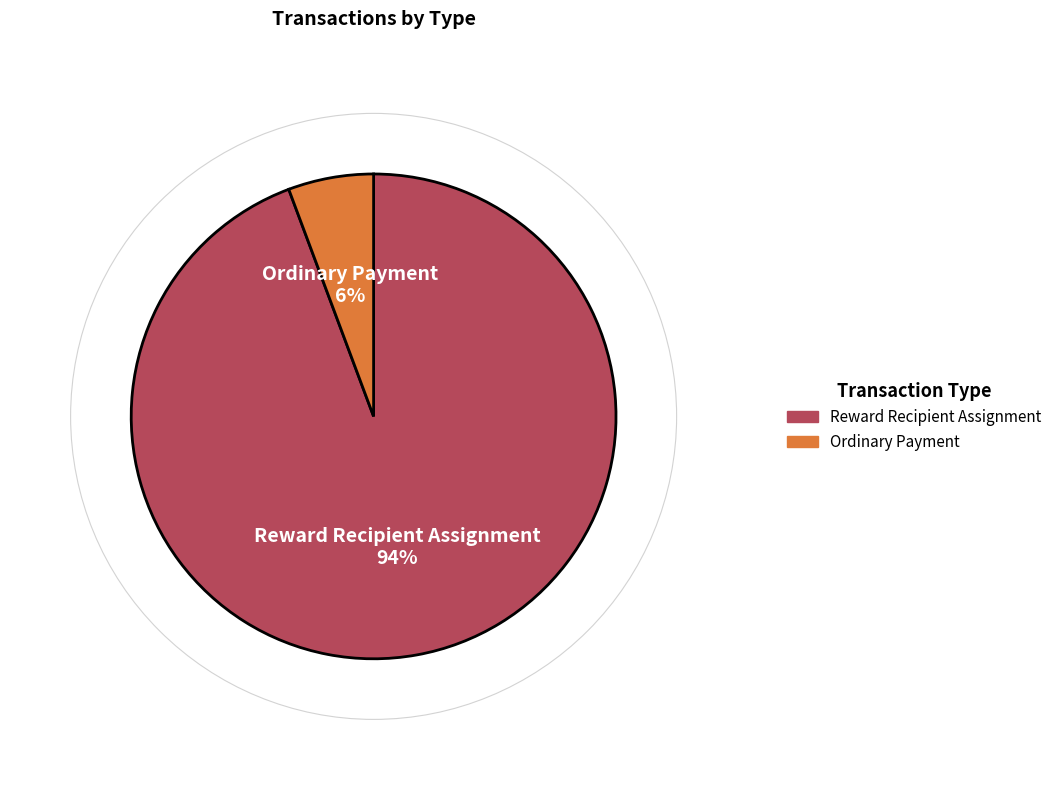

True or false: Reward Recipient Assignment accounts for 80% of the total.

False